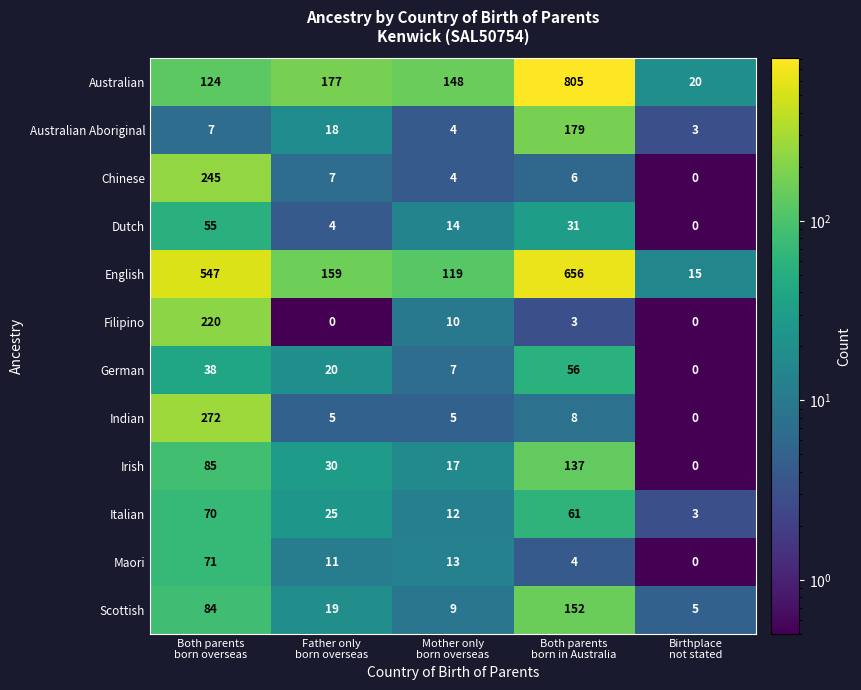

What is the average value of the Dutch series?

21